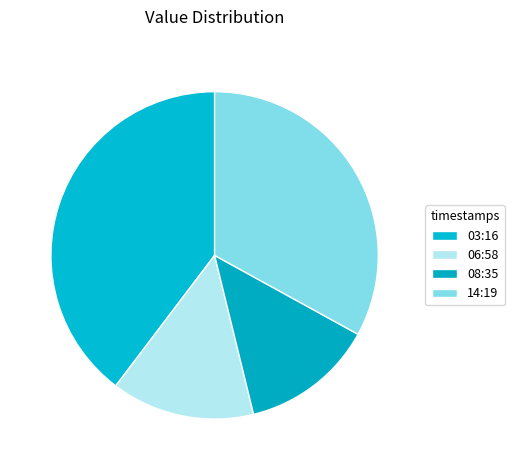

How many slices are in this pie chart?

4